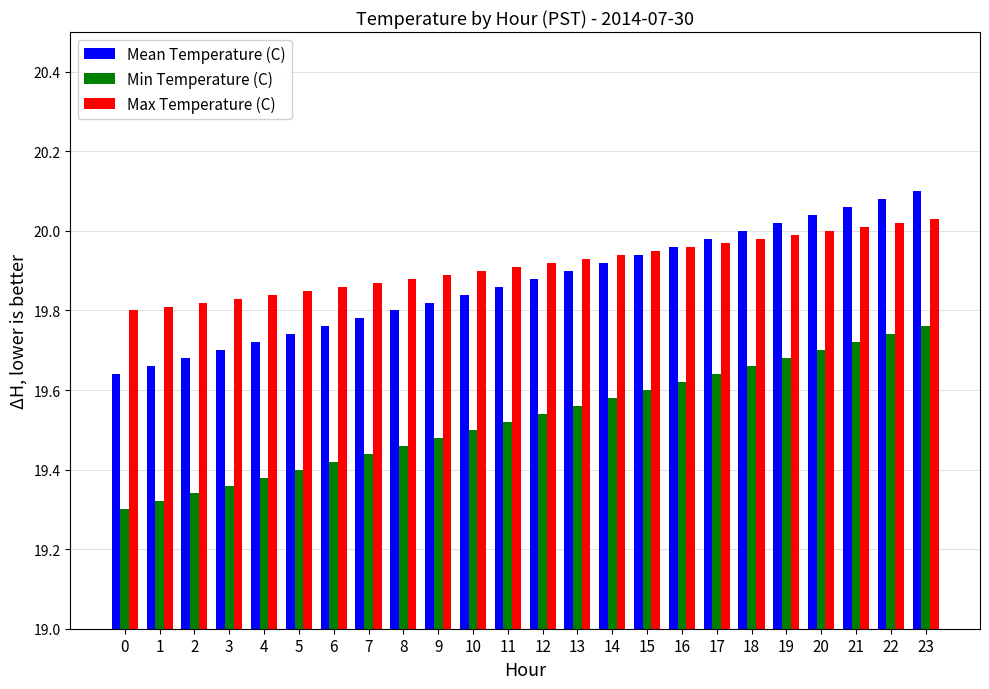

Is the value of Max Temperature (C) at 9 greater than the value of Min Temperature (C) at 12?

Yes